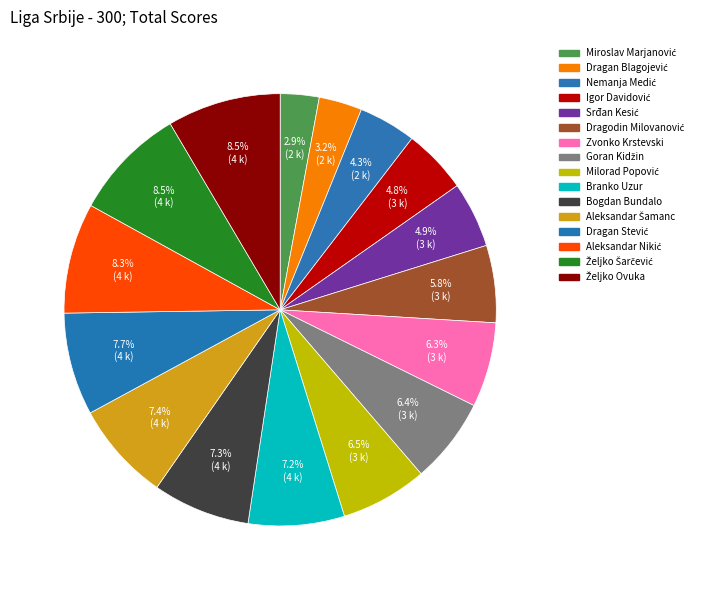

To the nearest percent, what percentage of the pie is Milorad Popović?

6%